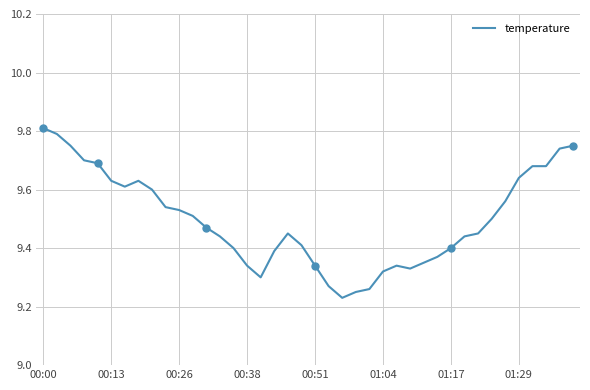

Does the chart have visible grid lines?

Yes